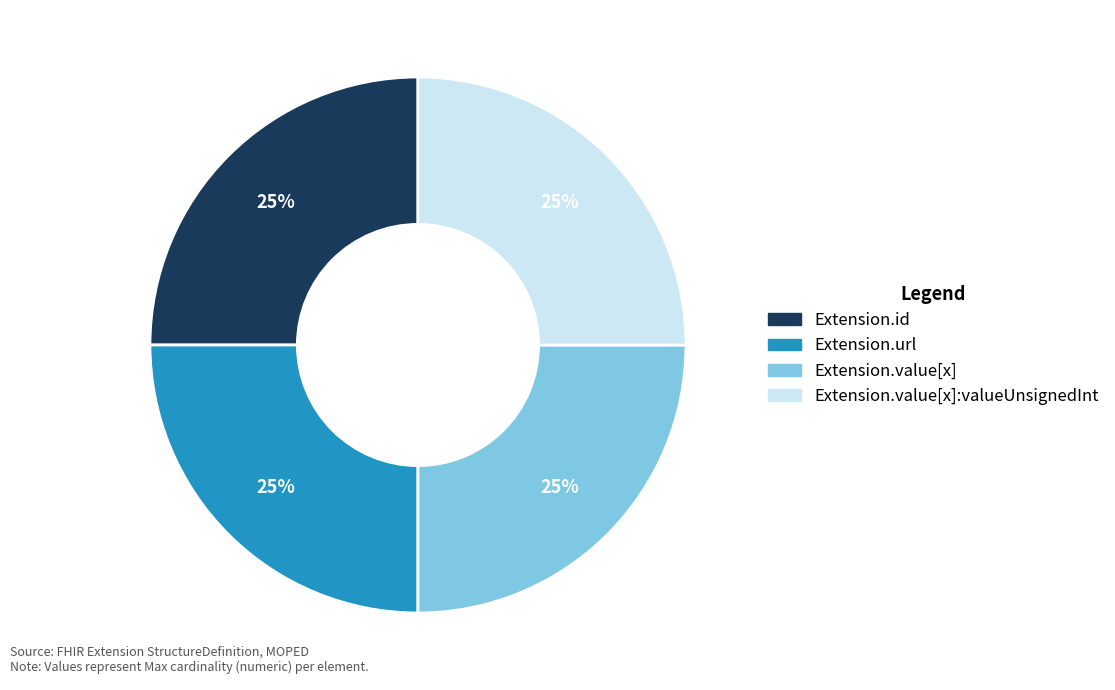

To the nearest percent, what is the average slice percentage?

25%